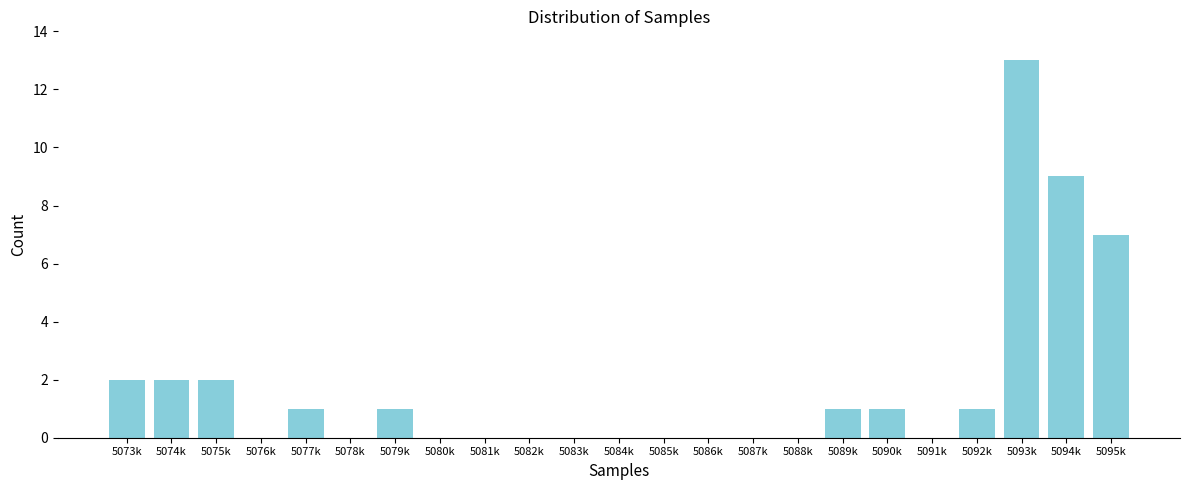

Reading right to left, extract all data points from this chart.

5095k=7	5094k=9	5093k=13	5092k=1	5091k=0	5090k=1	5089k=1	5088k=0	5087k=0	5086k=0	5085k=0	5084k=0	5083k=0	5082k=0	5081k=0	5080k=0	5079k=1	5078k=0	5077k=1	5076k=0	5075k=2	5074k=2	5073k=2